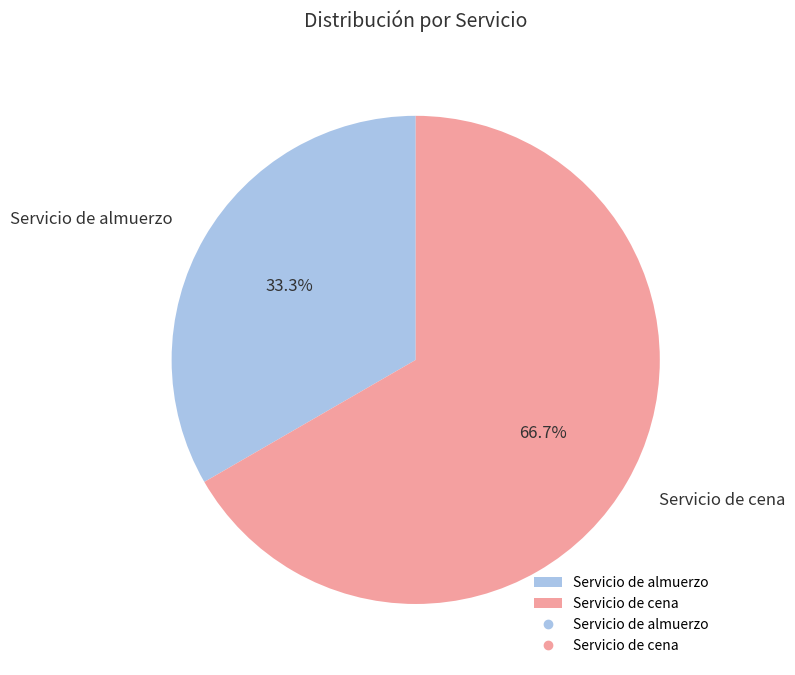

What is the total percentage of Servicio de cena and Servicio de almuerzo?

100.0%